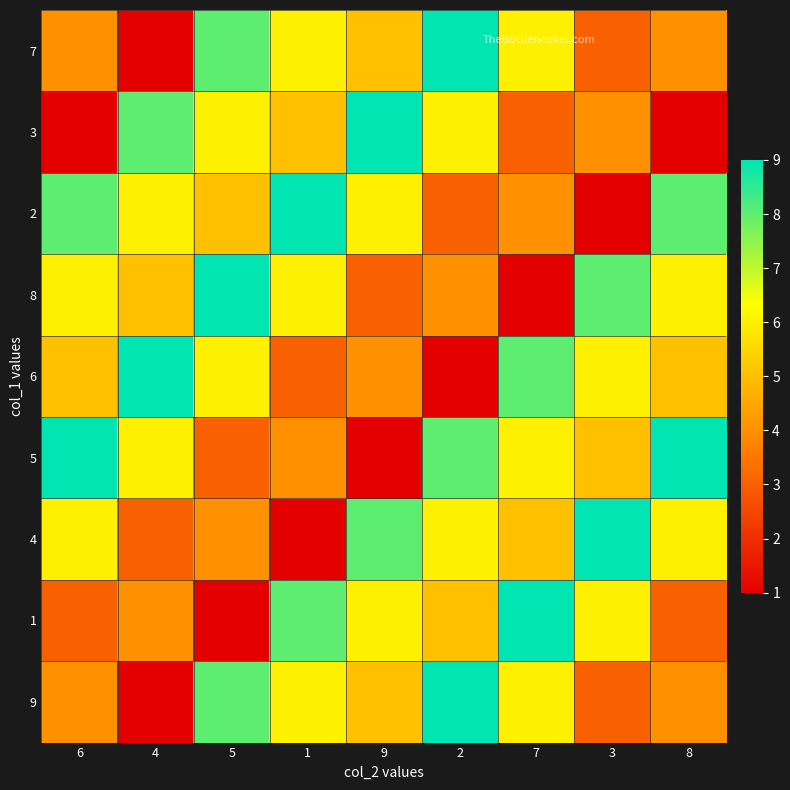

What is the total value across all series at 3?

45